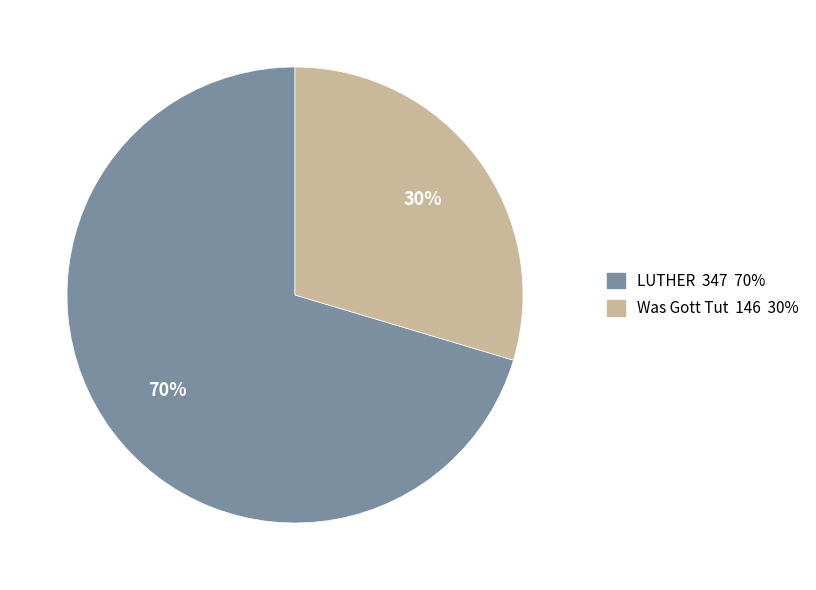

Is it true that LUTHER is 70% of the pie?

True